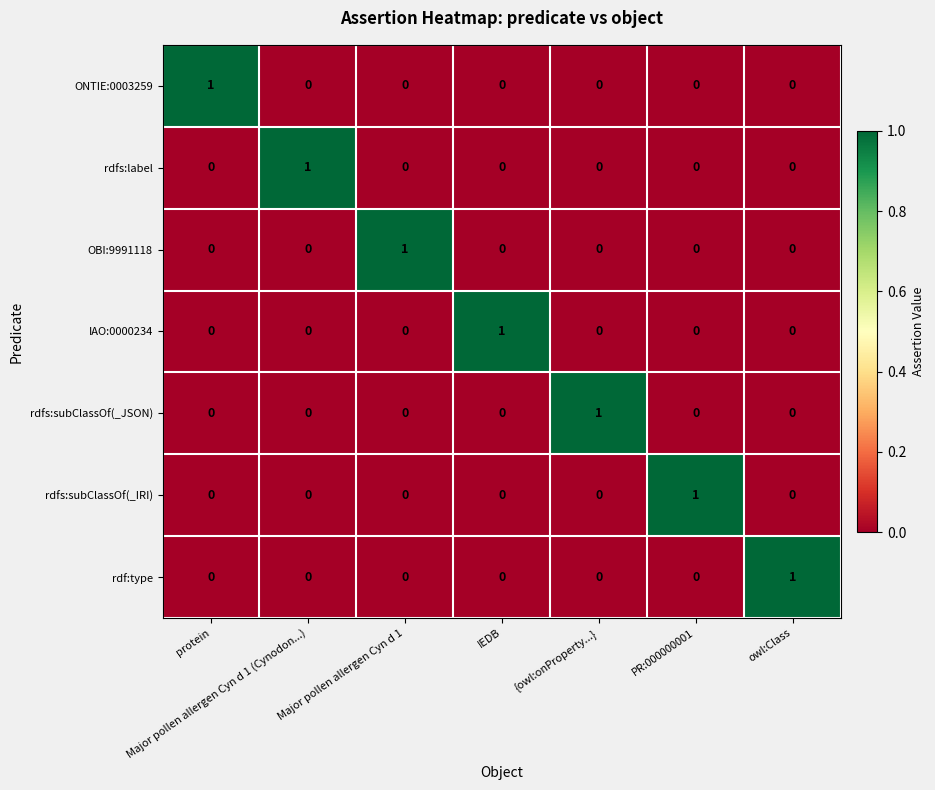

At how many categories does at least one series exceed 0?

7